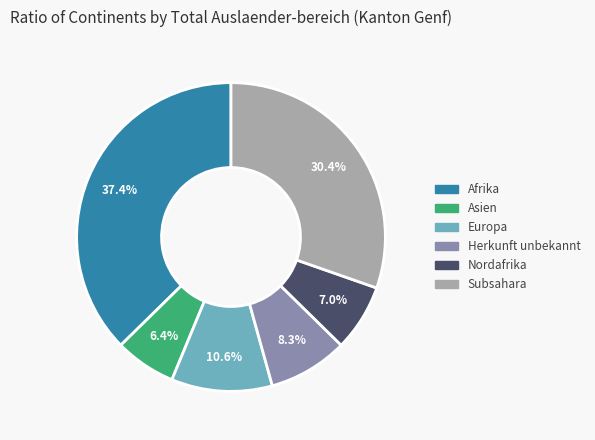

Is there a majority slice in this chart?

No